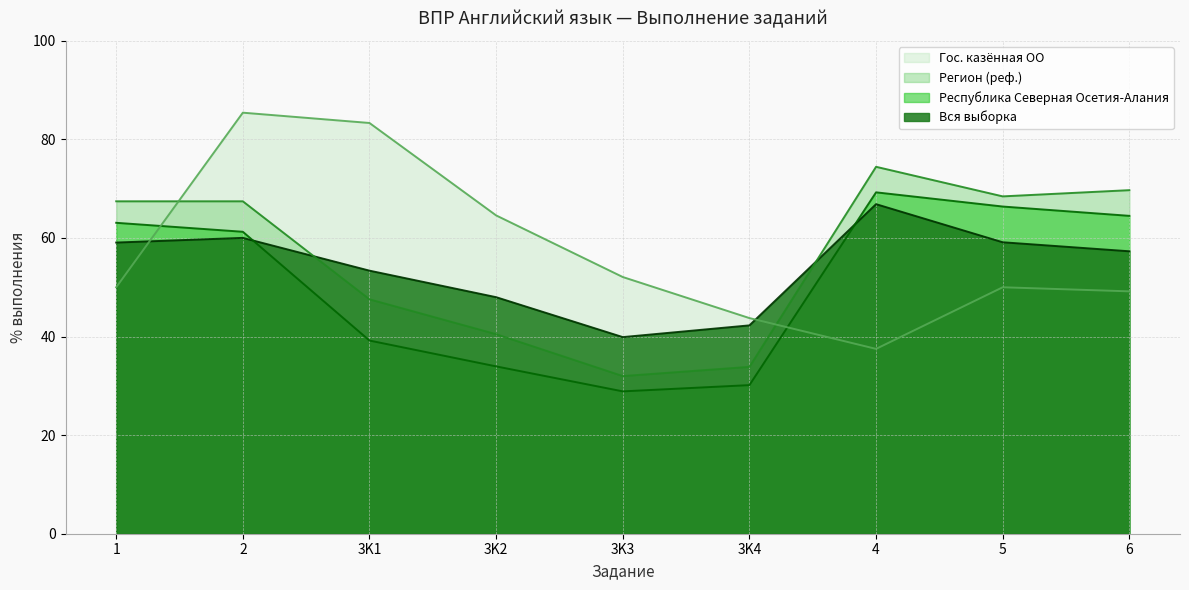

True or false: Регион (реф.) has a value of 30.1 at 3K1.

False